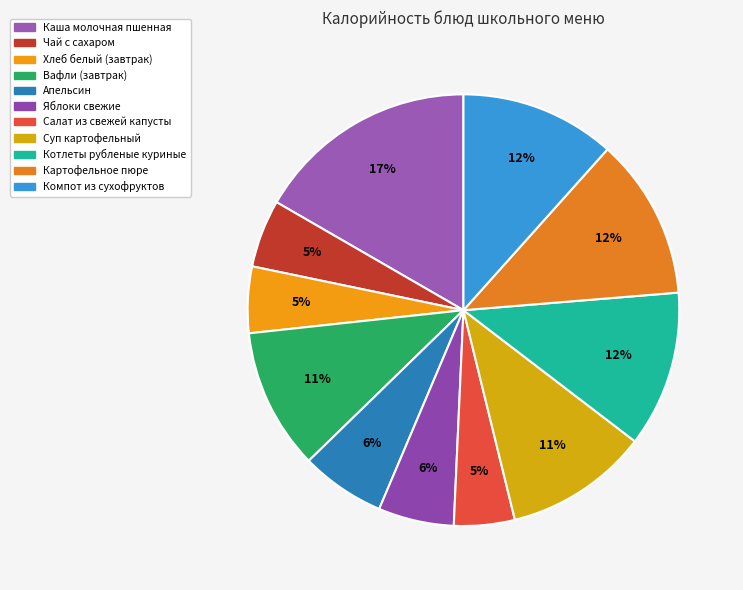

Count the number of slices in the pie.

11